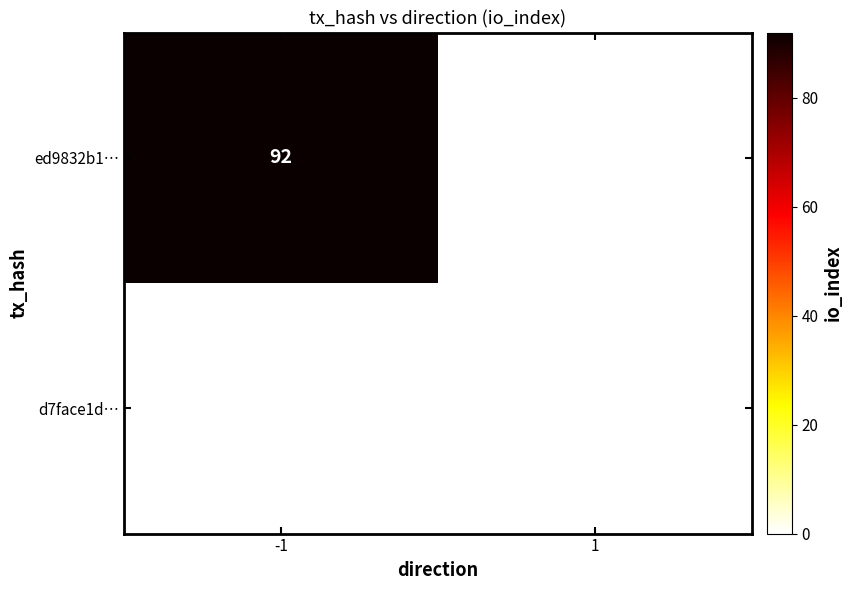

The value of ed9832b1… at -1 is 92. True or false?

True